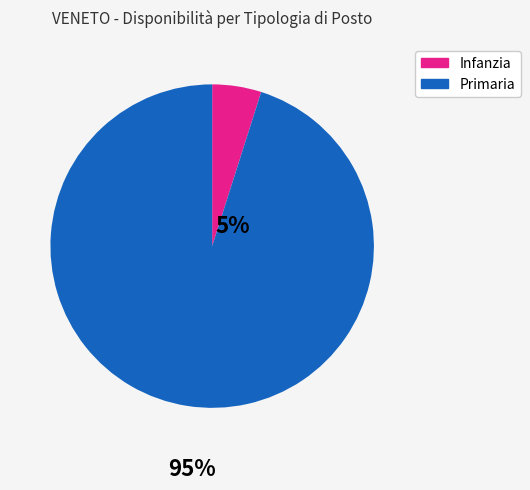

Is there a majority slice in this chart?

Yes